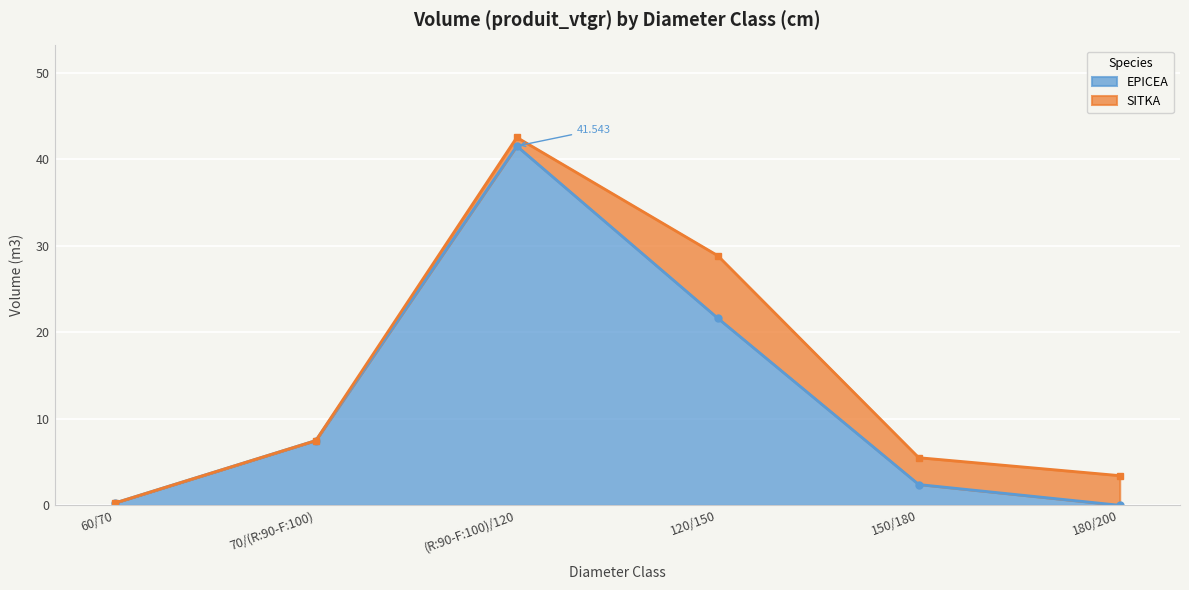

At which category is the sum across all series the highest?

(R:90-F:100)/120